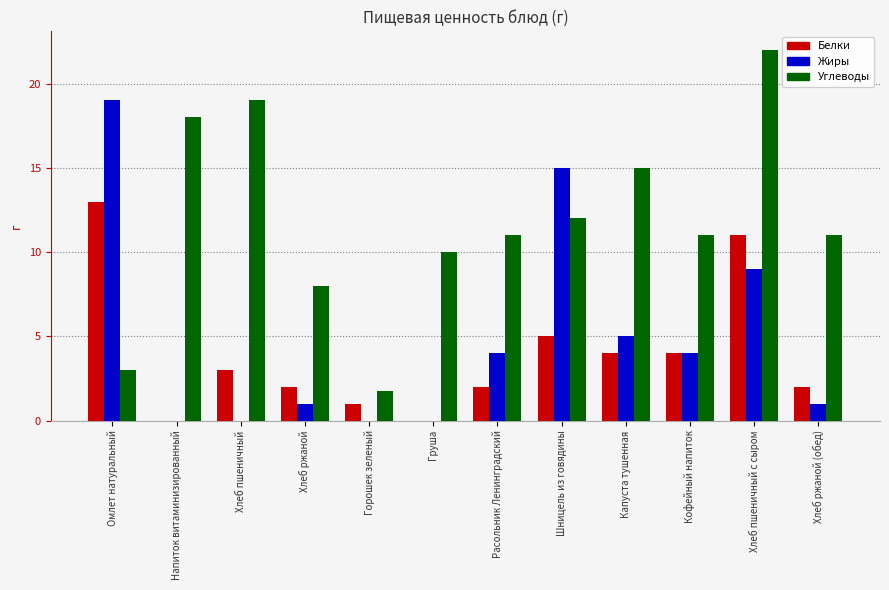

Is the value of Белки at Хлеб ржаной greater than the value of Углеводы at Хлеб ржаной?

No